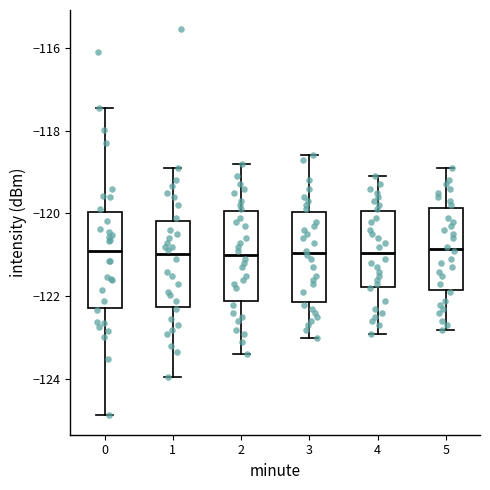

Reading left to right, read every box against the y-axis: the position of its median line, the range the box covers, and the ends of its whiskers. The values are not printed on the chart, so give them approximately, as read against the axis.

0: median -121.0, box -122.2 to -120.0, whiskers -124.8 to -117.4
1: median -121.0, box -122.2 to -120.2, whiskers -124.0 to -118.8
2: median -121.0, box -122.0 to -120.0, whiskers -123.4 to -118.8
3: median -121.0, box -122.2 to -120.0, whiskers -123.0 to -118.6
4: median -121.0, box -121.8 to -120.0, whiskers -122.8 to -119.0
5: median -120.8, box -121.8 to -119.8, whiskers -122.8 to -118.8